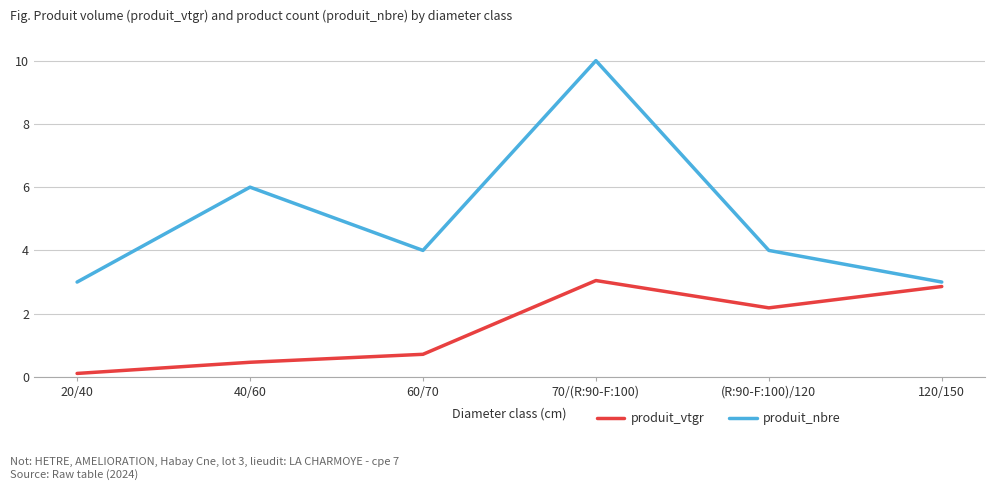

What is the approximate value of produit_vtgr at 120/150?

2.9